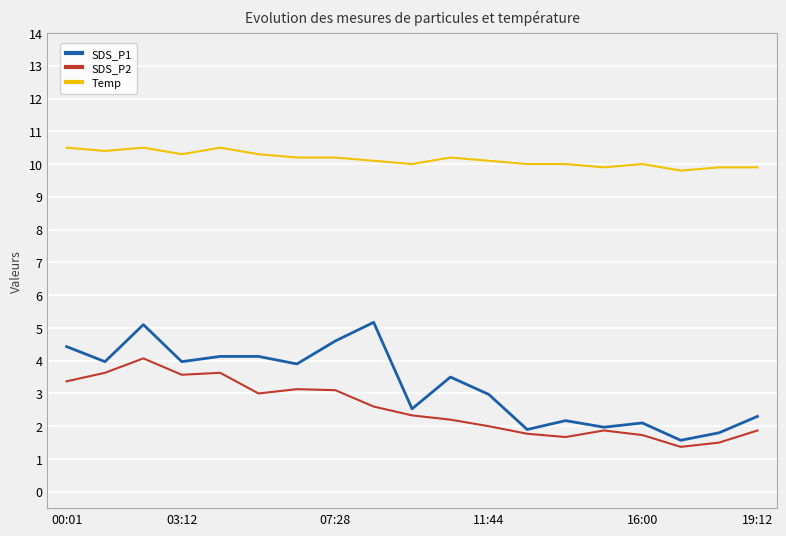

List the series in order of their peak value, lowest first.

SDS_P2, SDS_P1, Temp